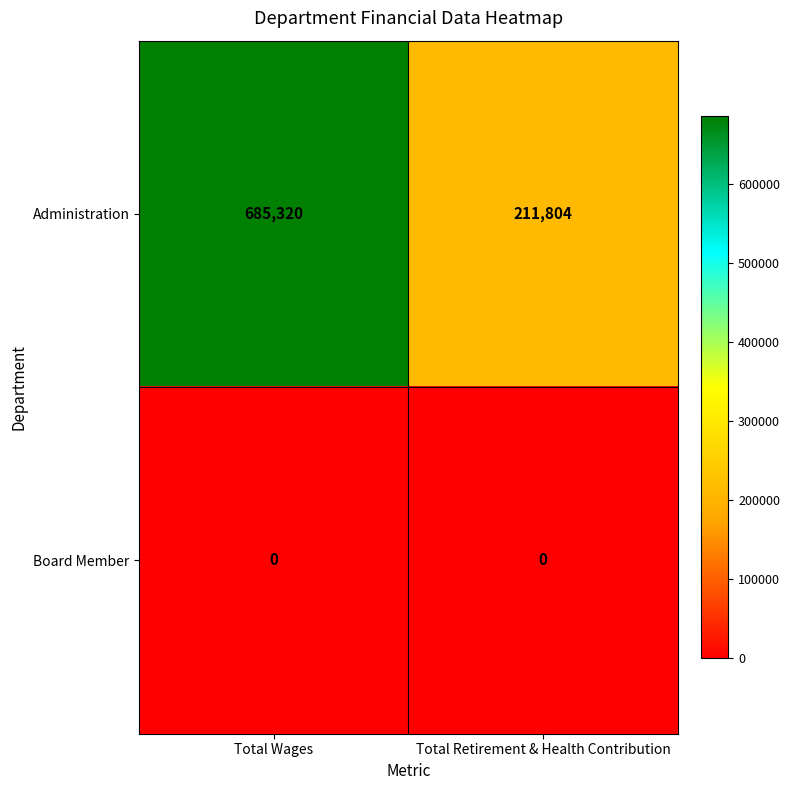

Rank the series by their average value, from highest to lowest.

Administration, Board Member